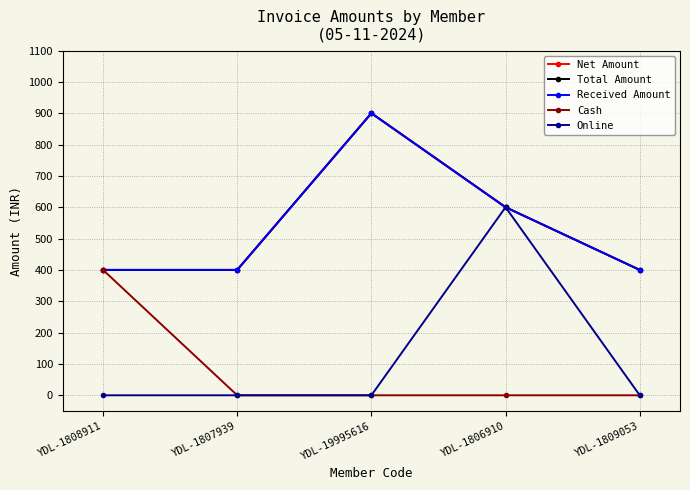

Between YDL-1809053 and YDL-1808911, which is larger?

YDL-1809053